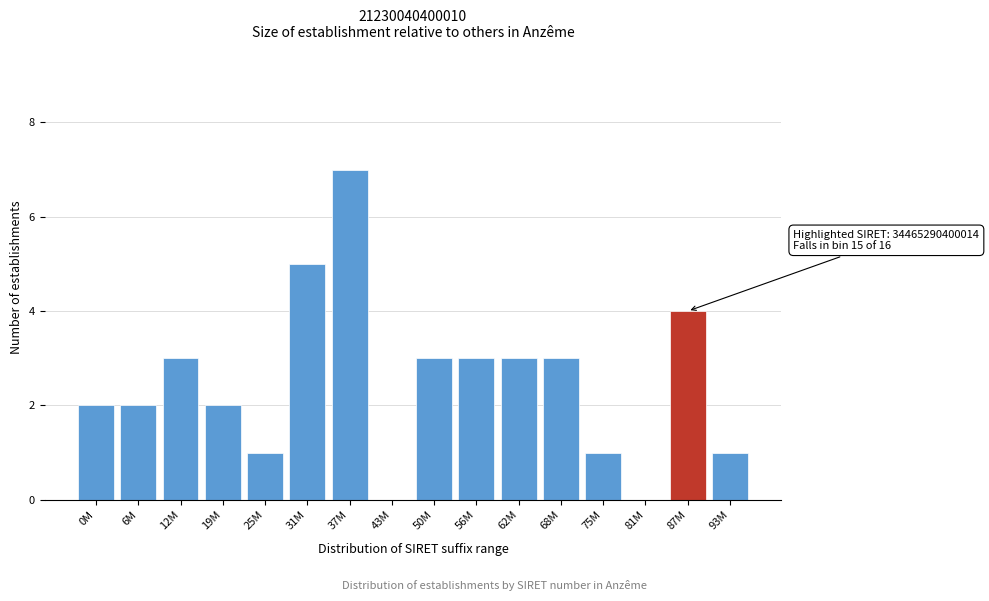

Reading right to left, what are all the values shown in this chart?

93M=1	87M=4	81M=0	75M=1	68M=3	62M=3	56M=3	50M=3	43M=0	37M=7	31M=5	25M=1	19M=2	12M=3	6M=2	0M=2